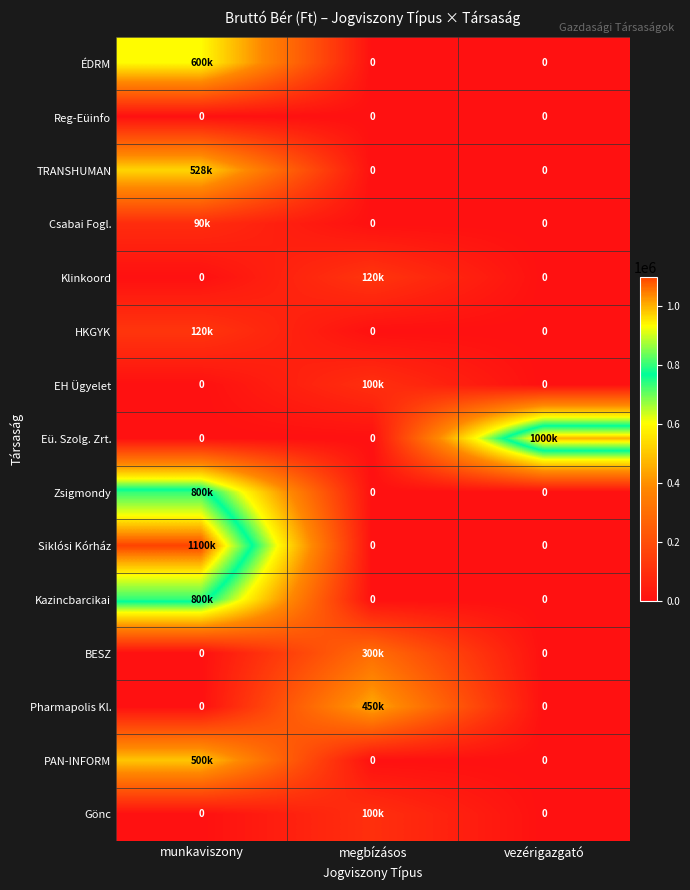

How many series are shown in this chart?

15